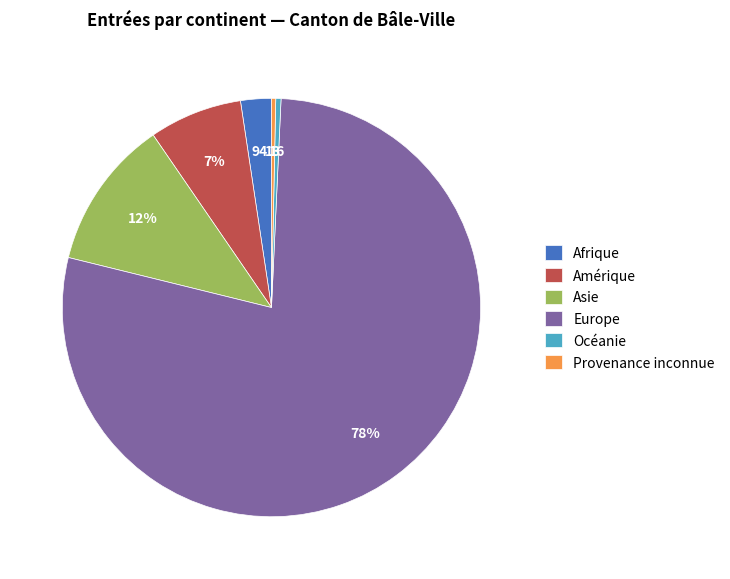

Do Provenance inconnue and Océanie together represent more than half of the pie?

No